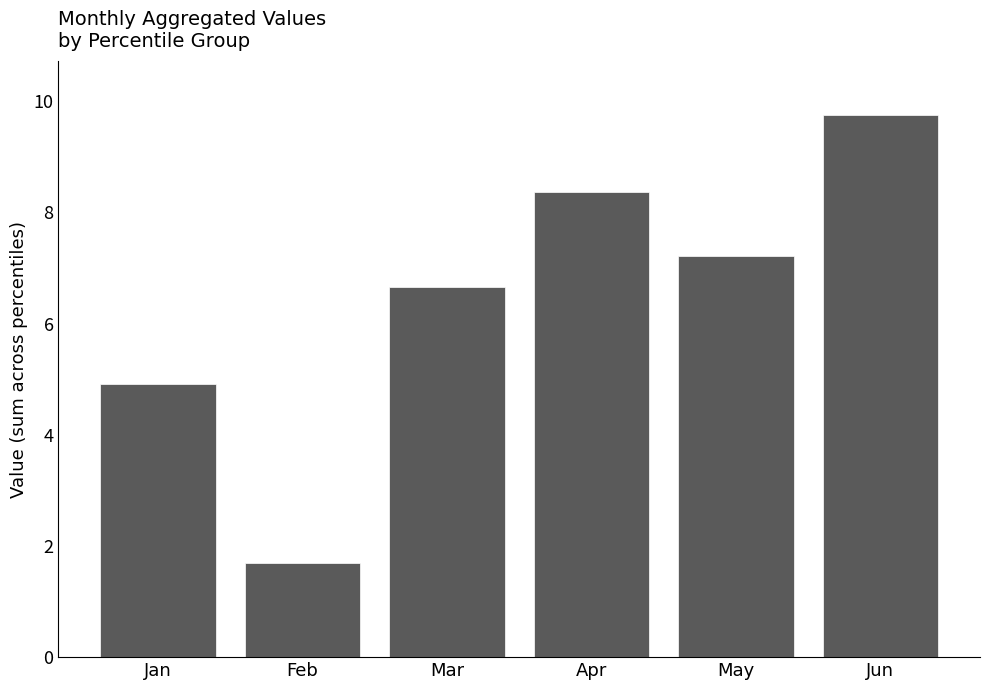

How many data points are less than 7?

3